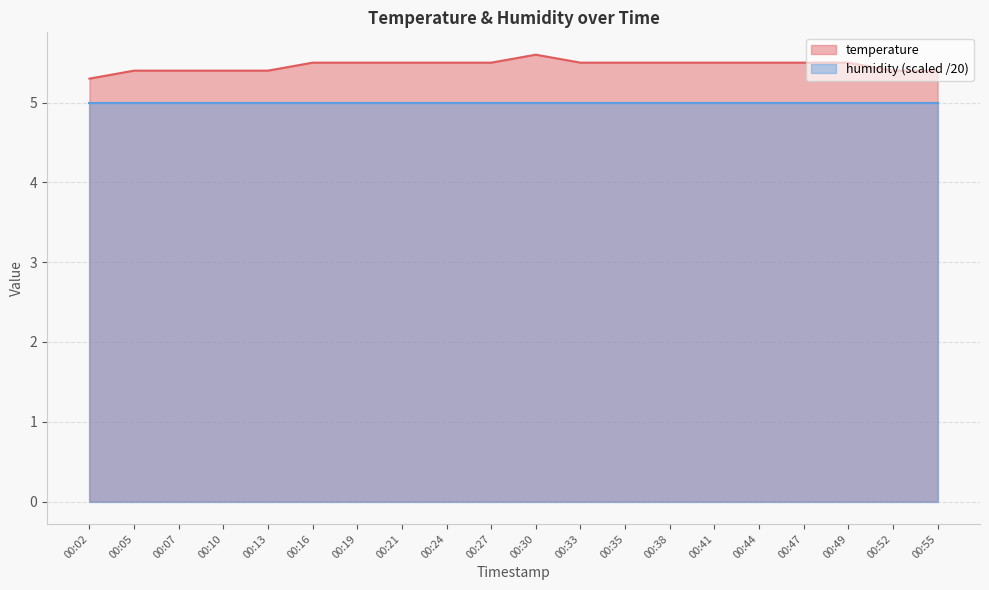

What is the difference between the values at 00:21 and 00:55?

0.1